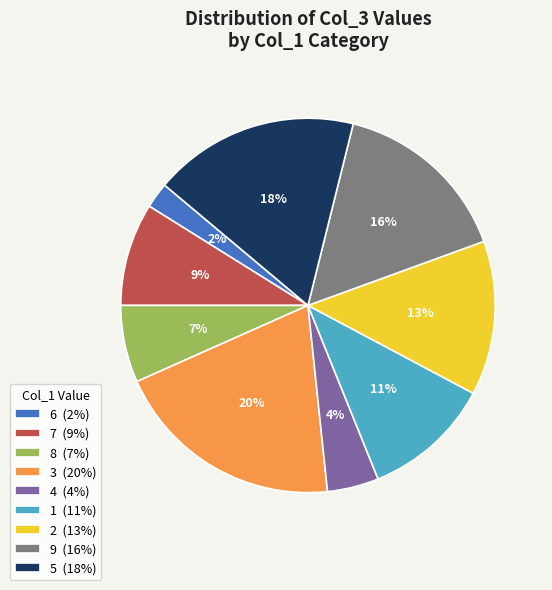

The 9 slice represents 16% of the pie. True or false?

True